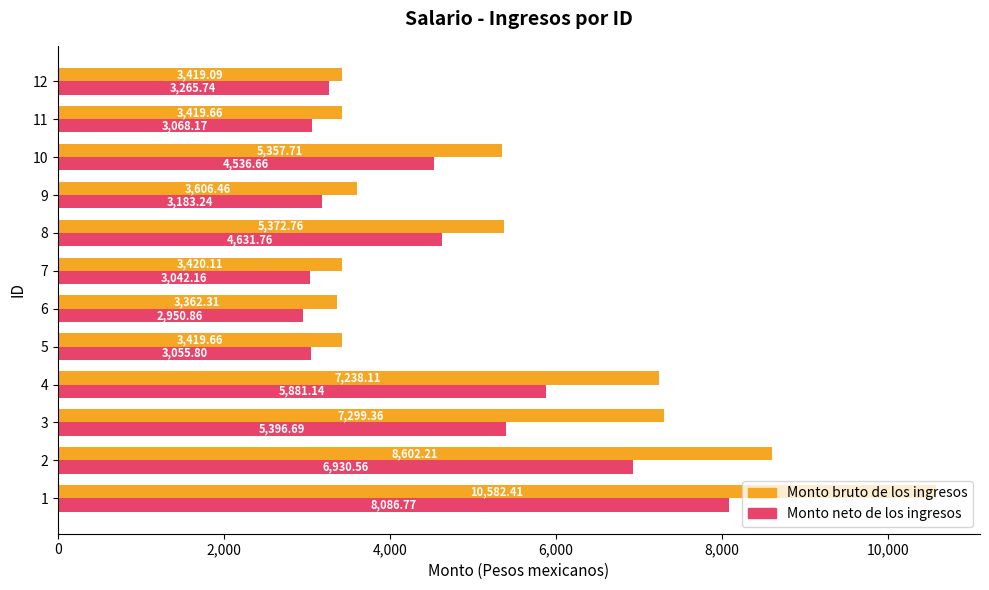

What is the sum of the Monto bruto de los ingresos values at 3 and 8?

12672.1